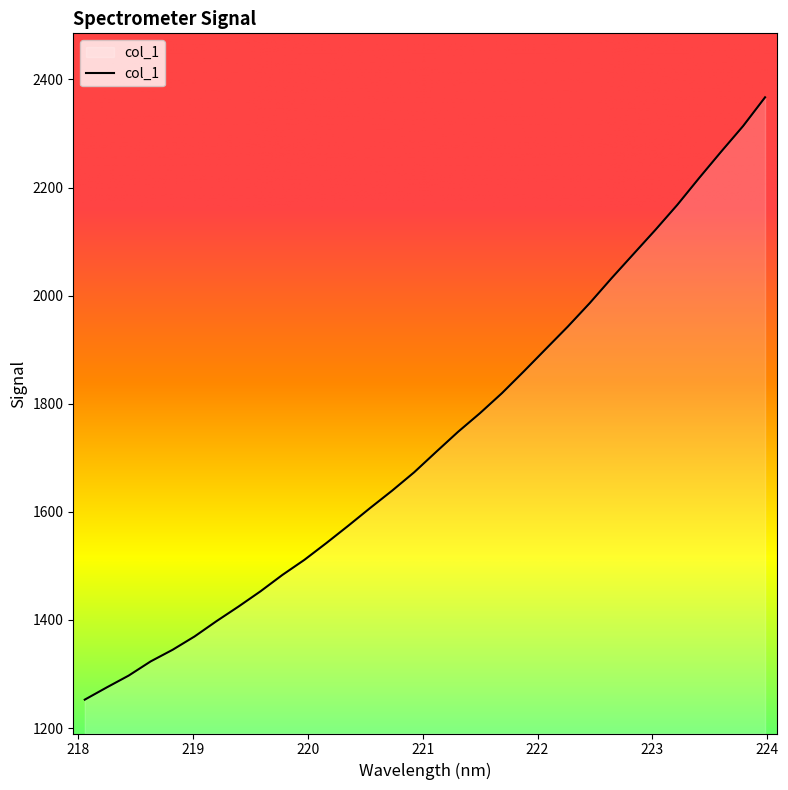

How many distinct data groups are displayed?

1